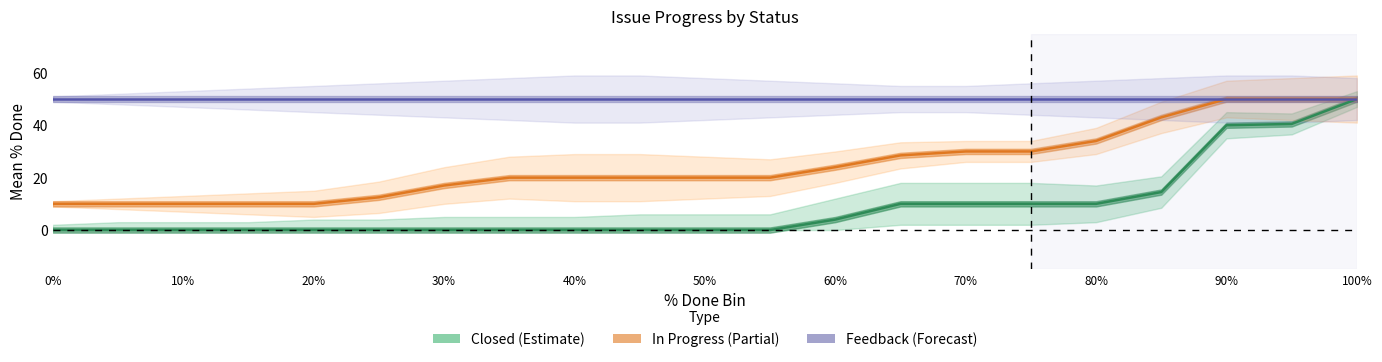

Which series has the widest spread of values?

Closed (Estimate)